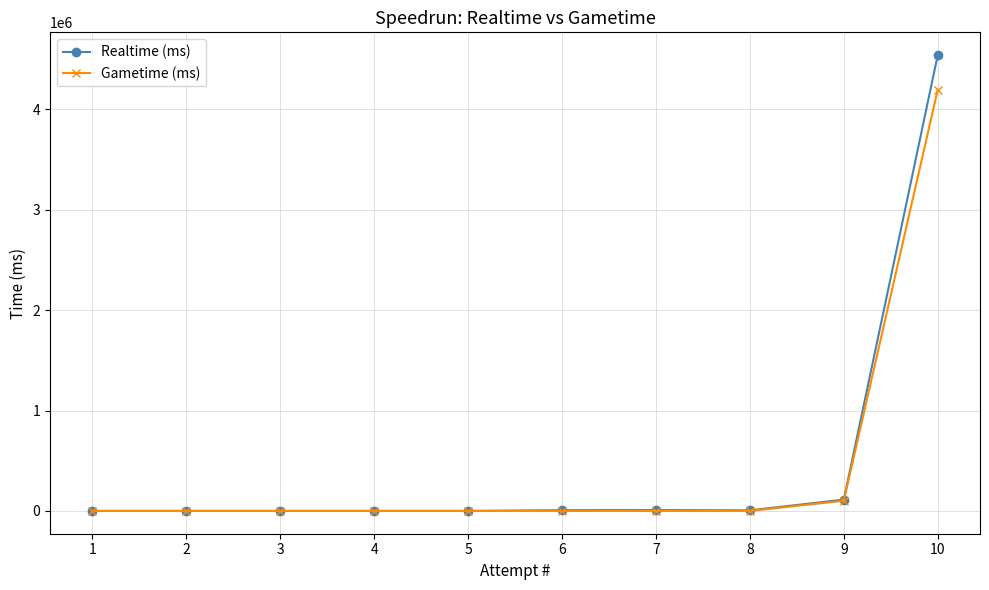

Between 1 and 10, which series saw the biggest shift?

Realtime (ms)